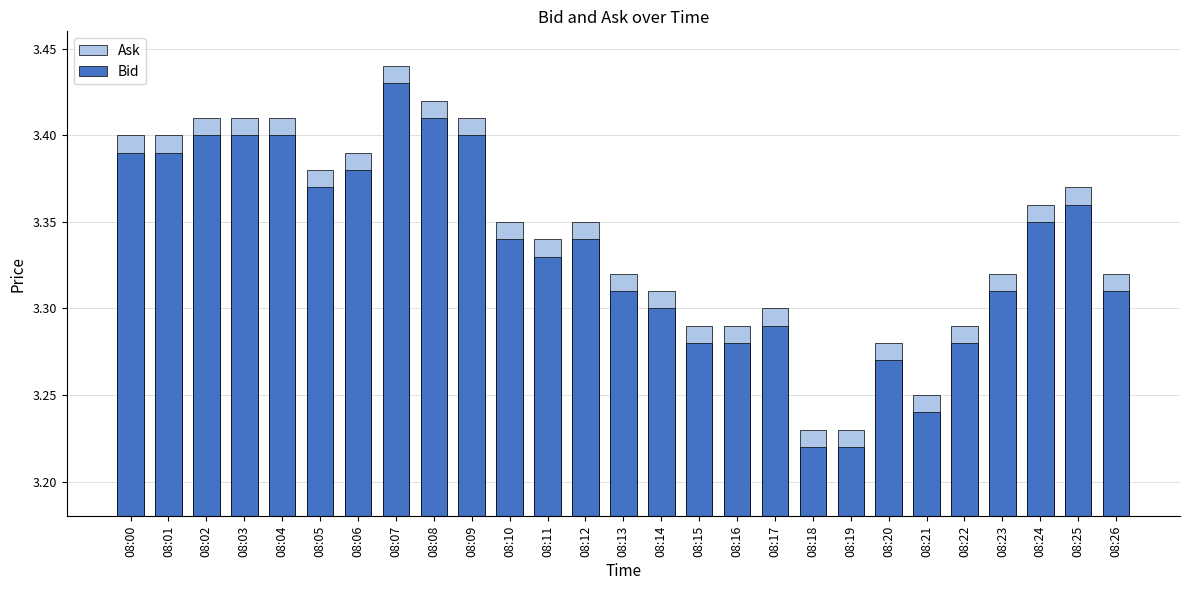

How many distinct data groups are displayed?

2